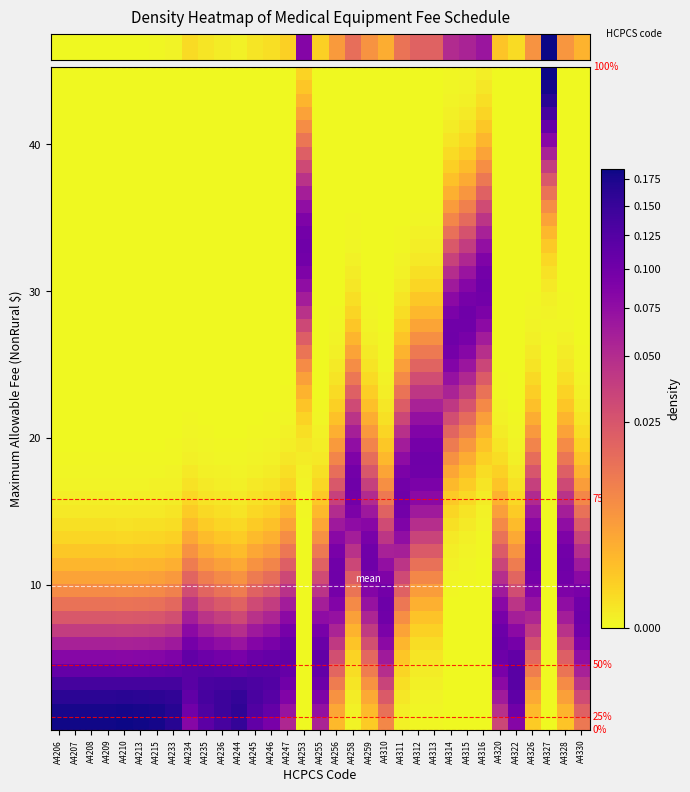

Which has a higher value, 24 or 20?

24